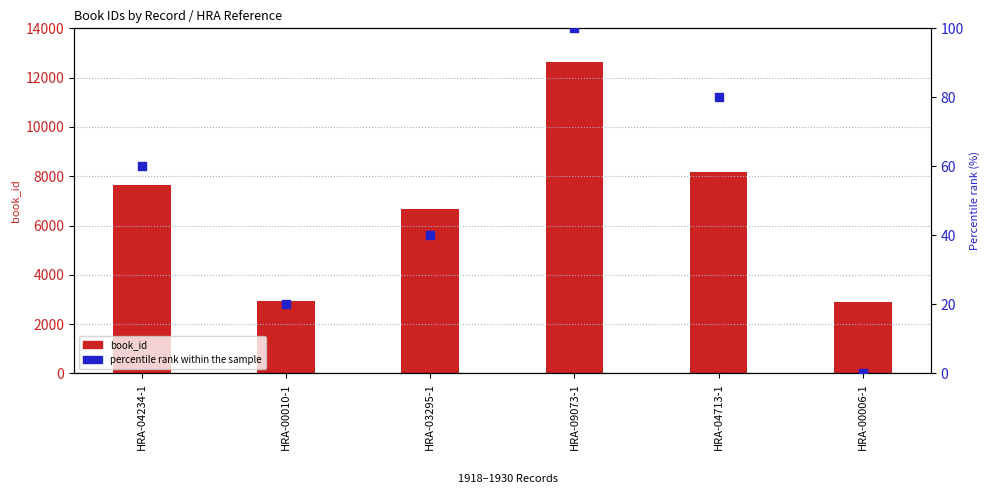

Is the value of book_id at HRA-04234-1 greater than the value of percentile rank within the sample at HRA-04234-1?

Yes